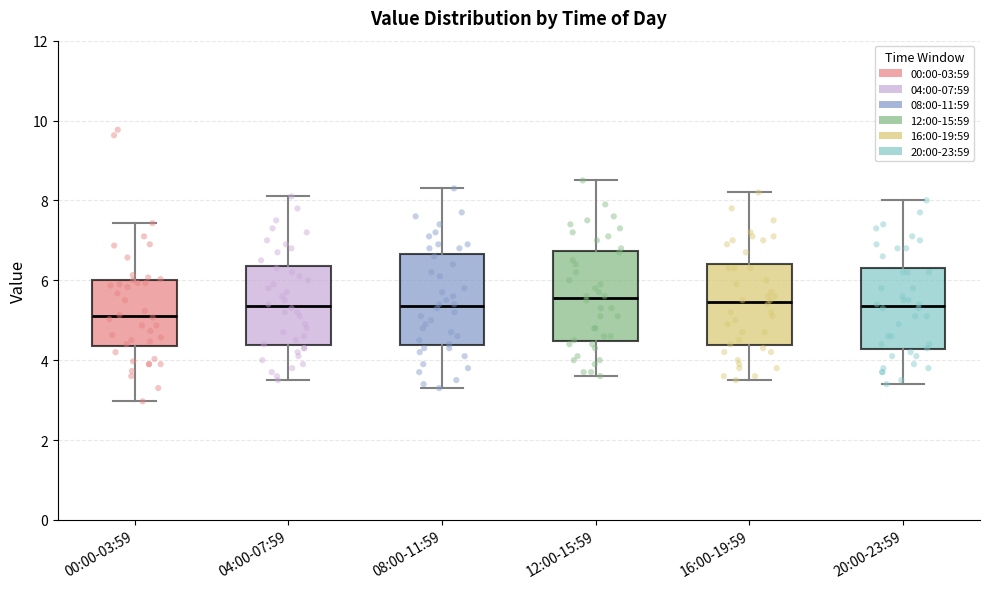

Reading left to right, read every box against the y-axis: the position of its median line, the range the box covers, and the ends of its whiskers. The values are not printed on the chart, so give them approximately, as read against the axis.

00:00-03:59: median 5.2, box 4.4 to 6.0, whiskers 3.0 to 7.4
04:00-07:59: median 5.4, box 4.4 to 6.4, whiskers 3.6 to 8.2
08:00-11:59: median 5.4, box 4.4 to 6.6, whiskers 3.4 to 8.4
12:00-15:59: median 5.6, box 4.4 to 6.8, whiskers 3.6 to 8.6
16:00-19:59: median 5.4, box 4.4 to 6.4, whiskers 3.6 to 8.2
20:00-23:59: median 5.4, box 4.2 to 6.4, whiskers 3.4 to 8.0